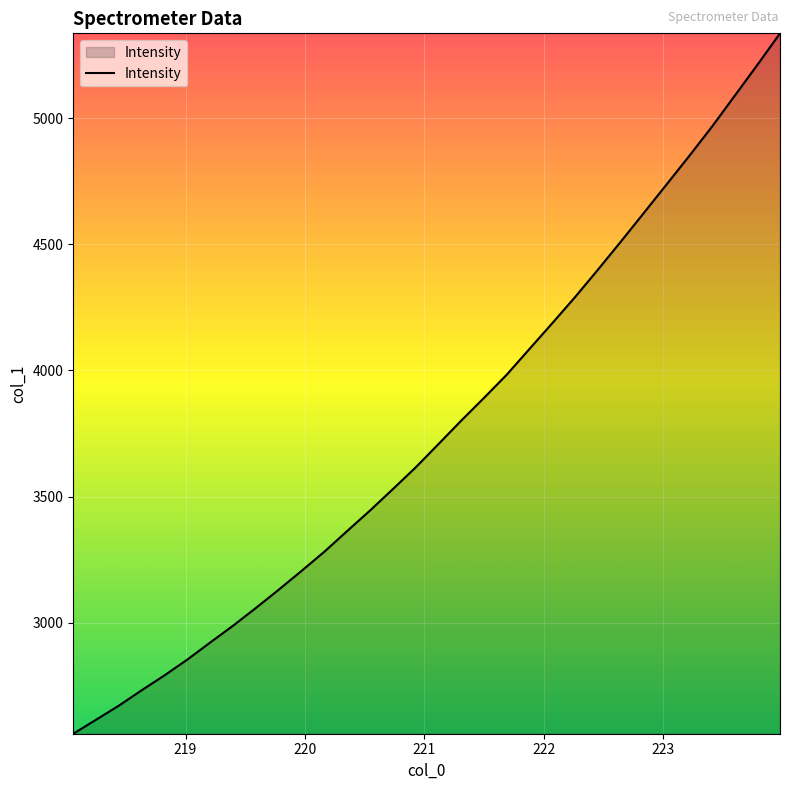

What is the difference between the maximum and minimum values?

2776.5